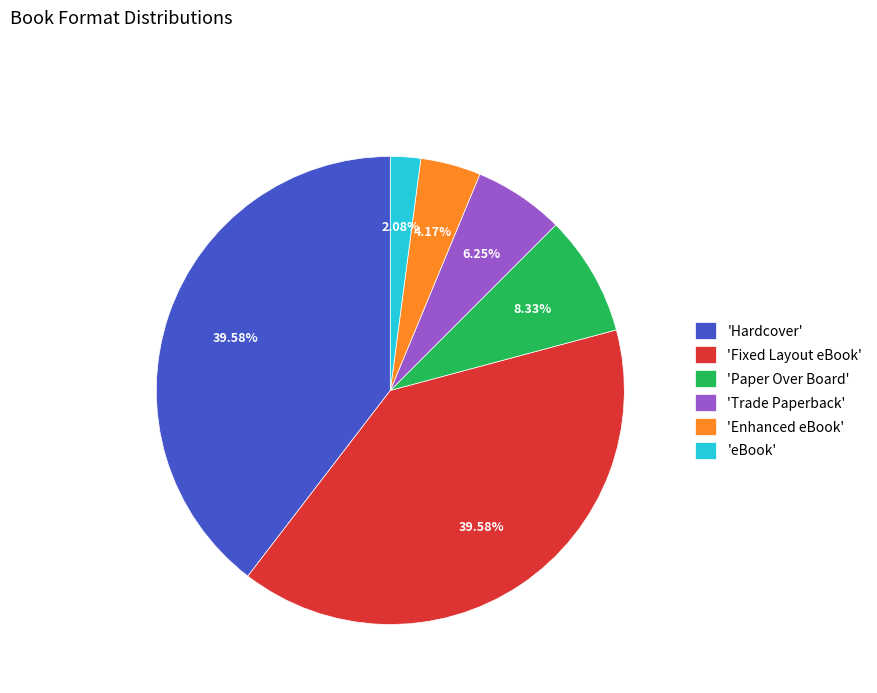

Is the sum of 'Enhanced eBook' and 'Fixed Layout eBook' greater than half?

No